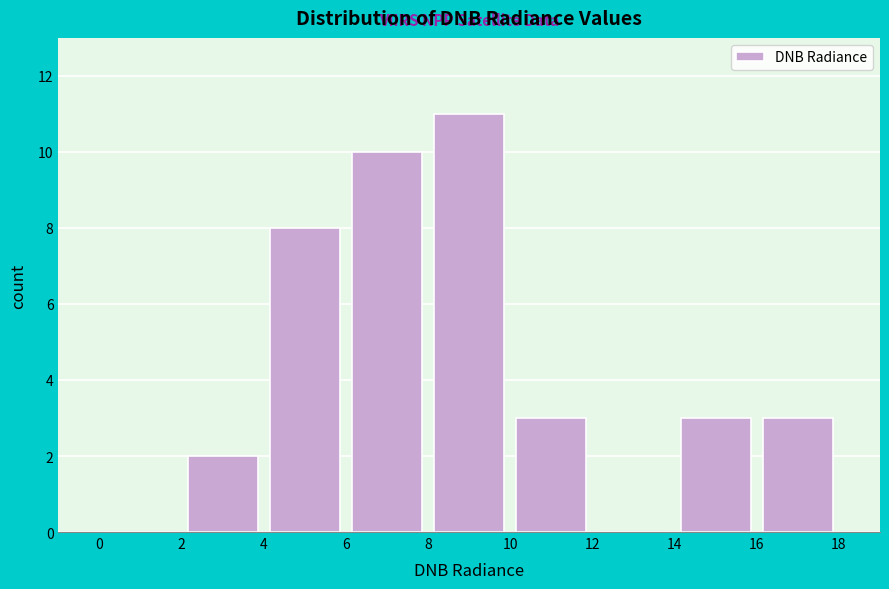

Over which range of the x-axis is the bar tallest?

8 to 10